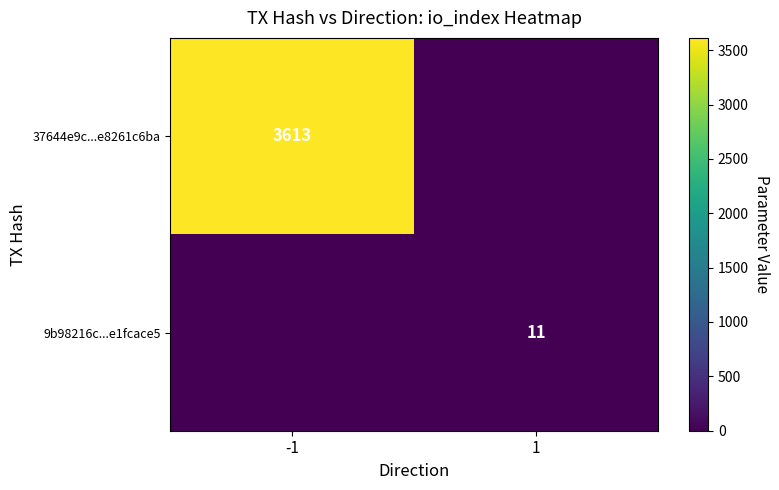

Is it true that 37644e9c...e8261c6ba equals 3613 at -1?

True